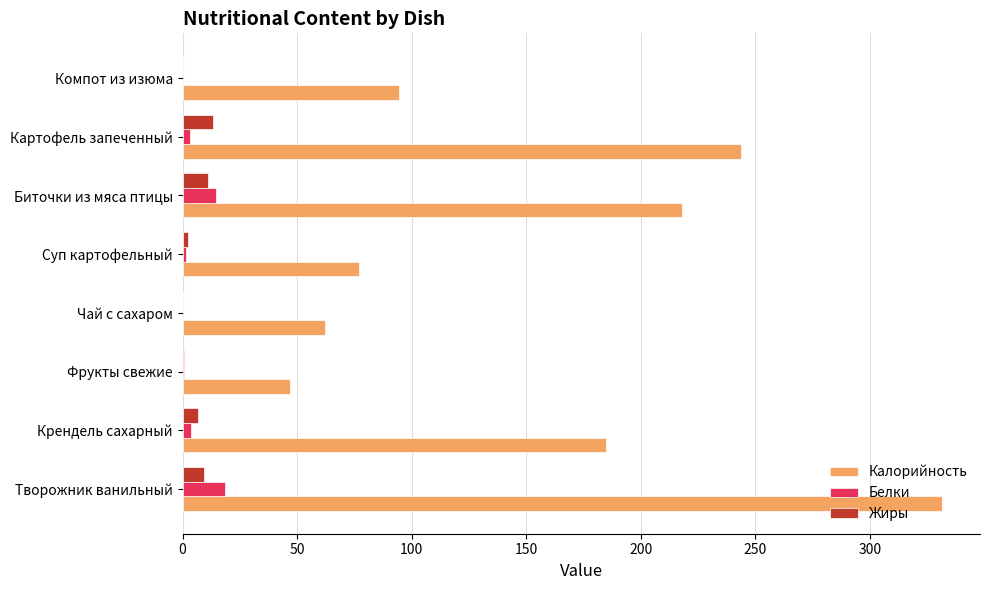

What is the sum of all Жиры values?

42.9